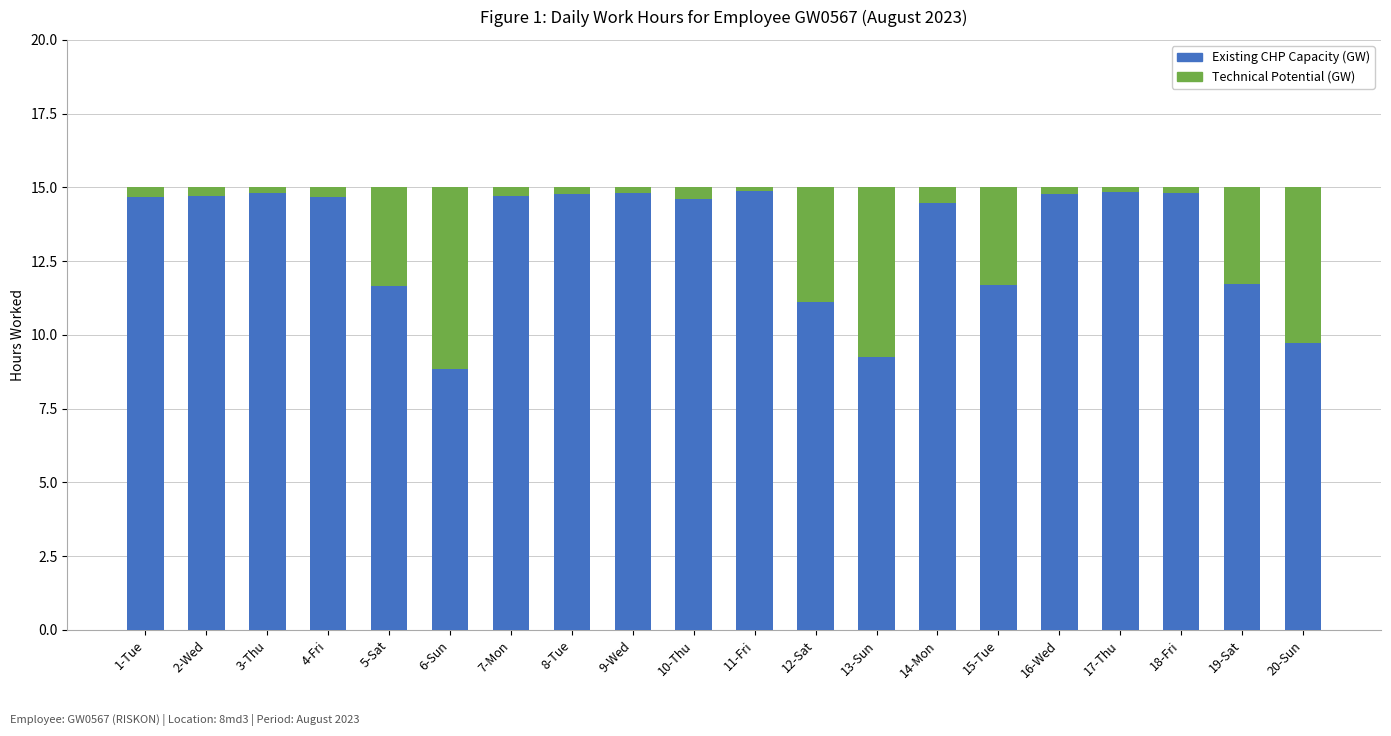

The value of Existing CHP Capacity (GW) at 18-Fri is 14.8. True or false?

True